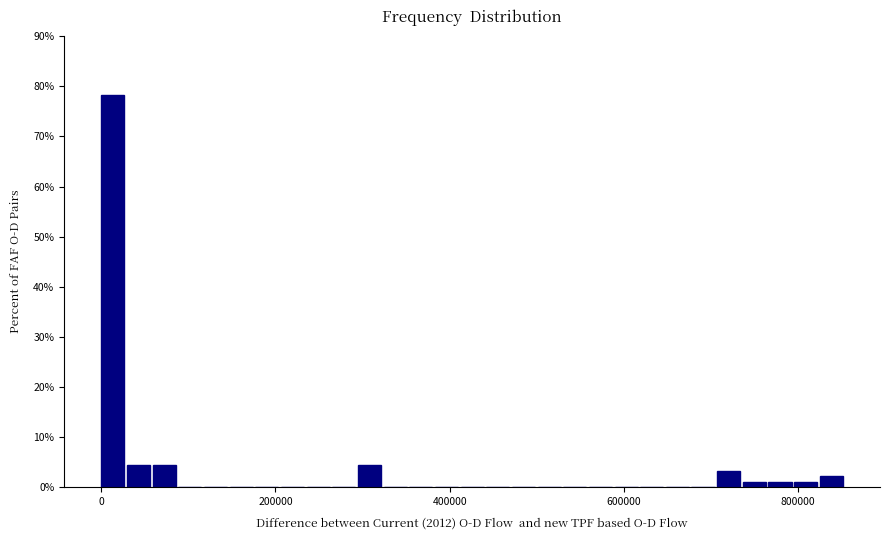

Read against the x-axis, roughly where is the centre of the tallest bar?

20000